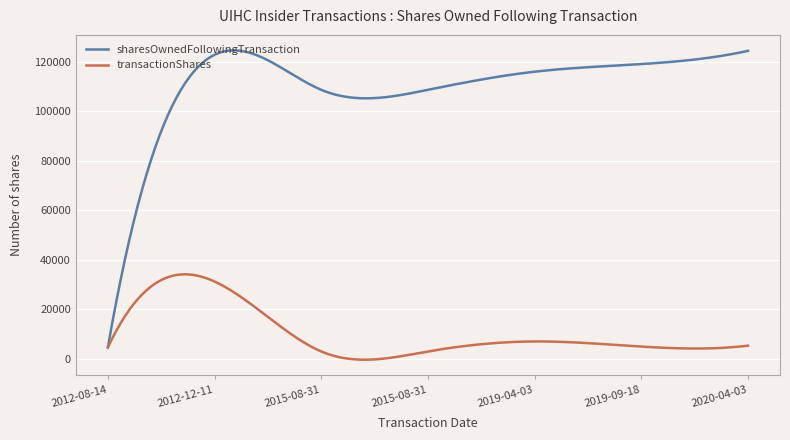

Rank the series by their maximum value, from highest to lowest.

sharesOwnedFollowingTransaction, transactionShares